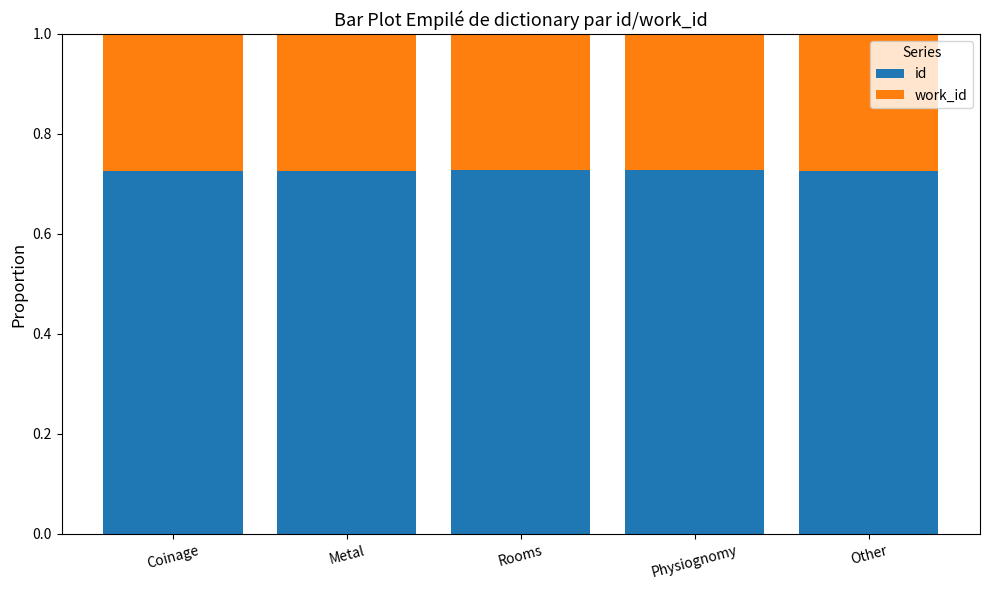

Is it true that id equals 0.4 at Rooms?

False